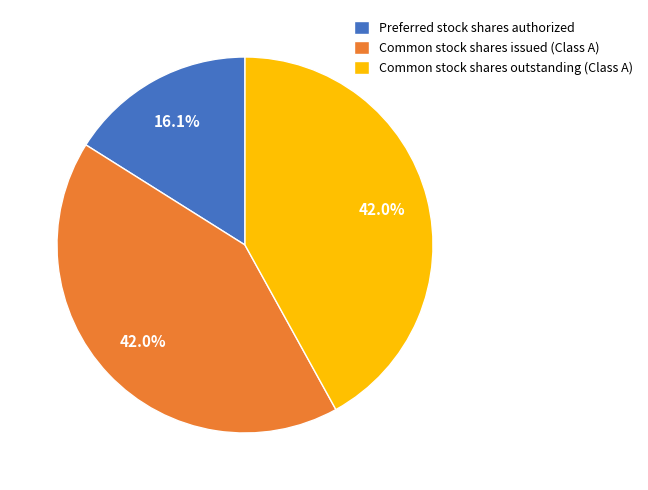

What percentage do Common stock shares outstanding (Class A) and Common stock shares issued (Class A) together represent?

83.9%